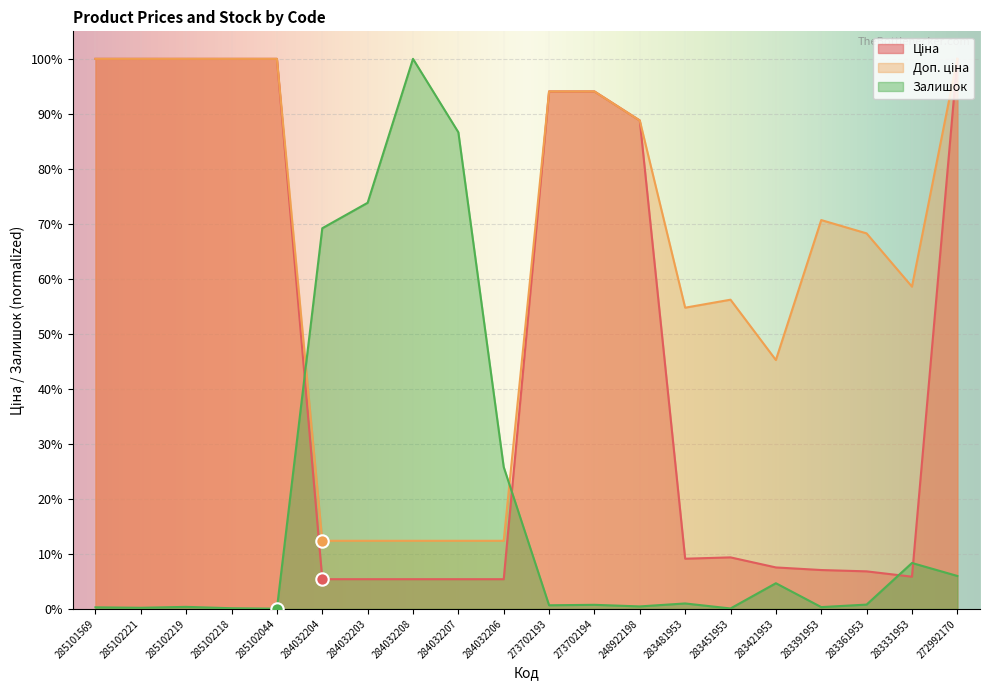

What are all the series names shown in the legend?

Ціна, Доп. ціна, Залишок